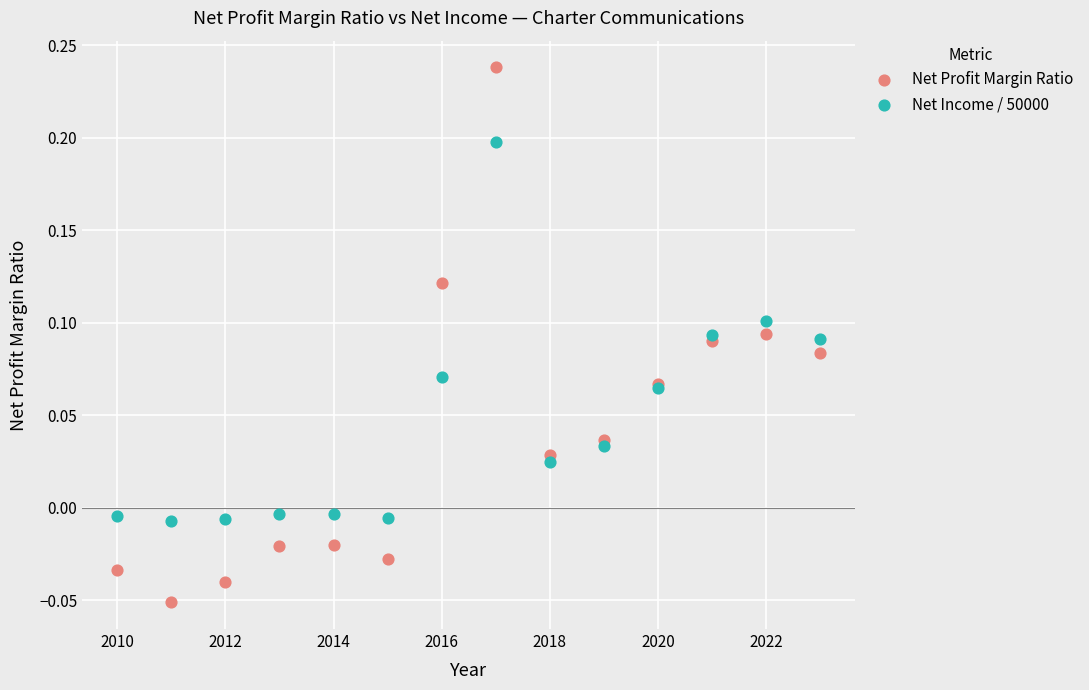

Which series contains the lowest Y value?

Net Profit Margin Ratio